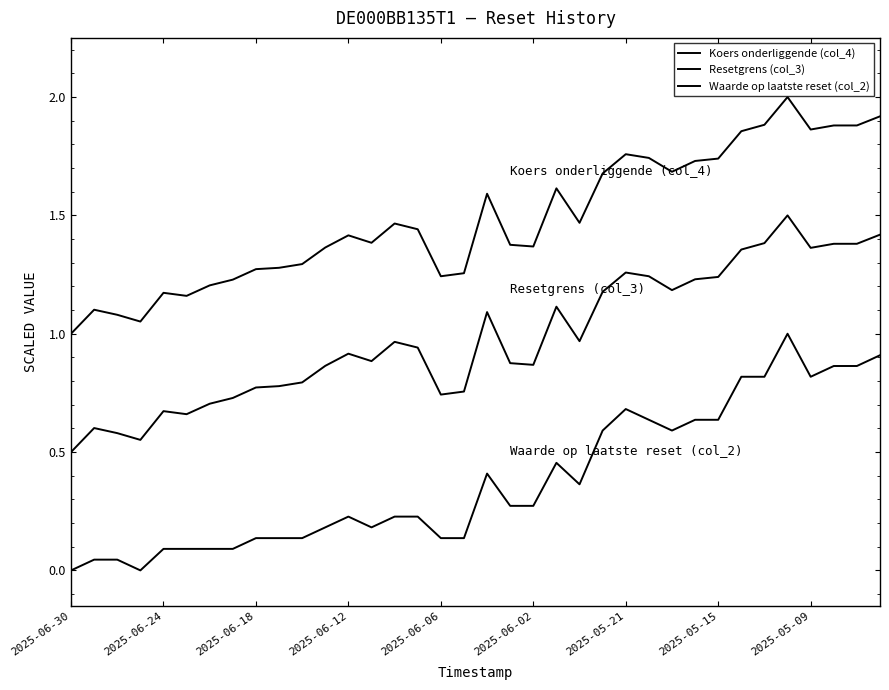

True or false: Waarde op laatste reset (col_2) and Koers onderliggende (col_4) cross at least once.

False